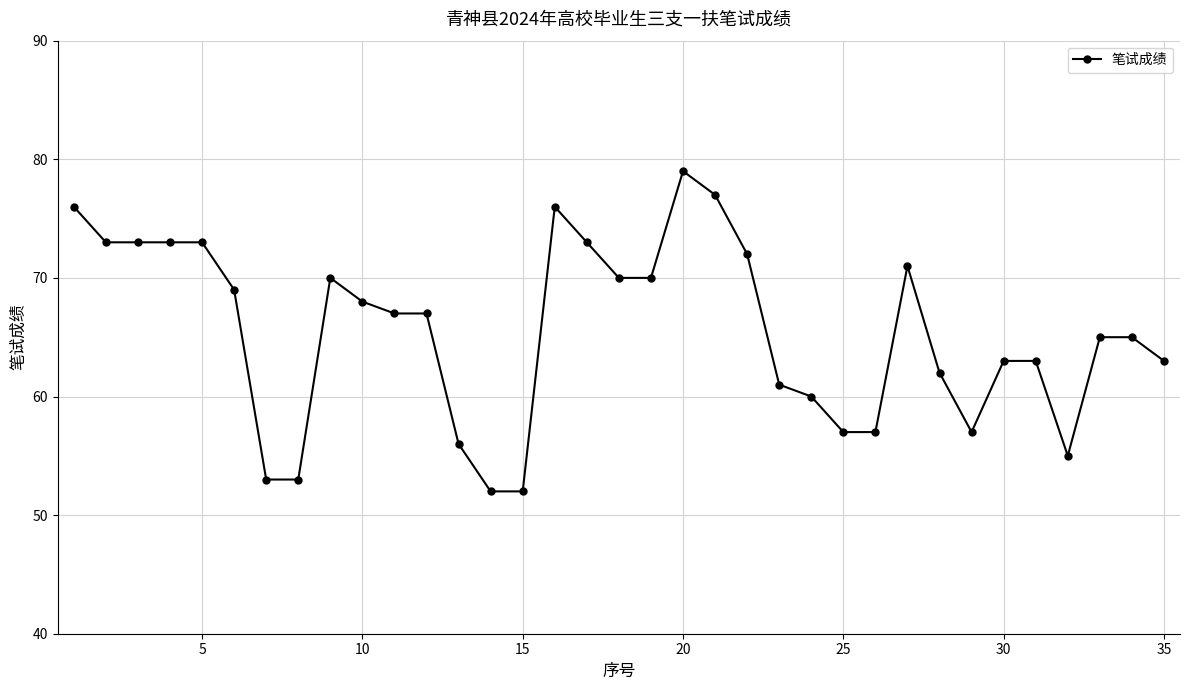

What is the value of the 1st point from the left?

76